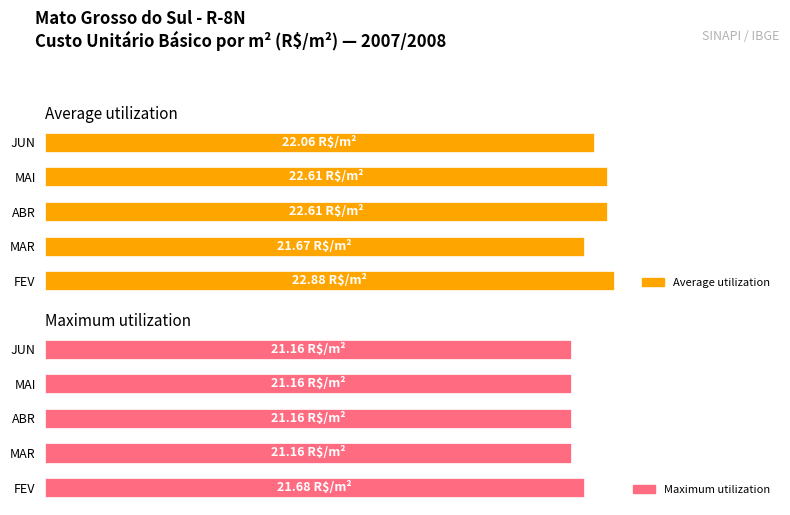

What is the value of the Maximum utilization bar at the 2nd from the left?

21.2